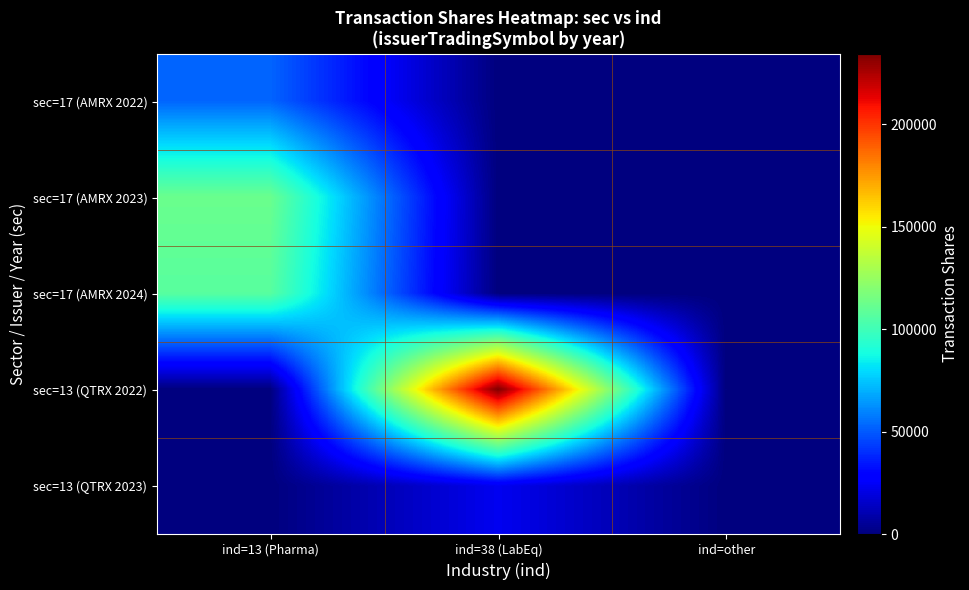

Reading left to right, list all the values displayed in this chart.

sec=17 (AMRX 2022): ind=13 (Pharma)=52677	ind=38 (LabEq)=0	ind=other=0
sec=17 (AMRX 2023): ind=13 (Pharma)=112179	ind=38 (LabEq)=0	ind=other=0
sec=17 (AMRX 2024): ind=13 (Pharma)=107034	ind=38 (LabEq)=0	ind=other=0
sec=13 (QTRX 2022): ind=13 (Pharma)=0	ind=38 (LabEq)=234304	ind=other=0
sec=13 (QTRX 2023): ind=13 (Pharma)=0	ind=38 (LabEq)=23335	ind=other=0